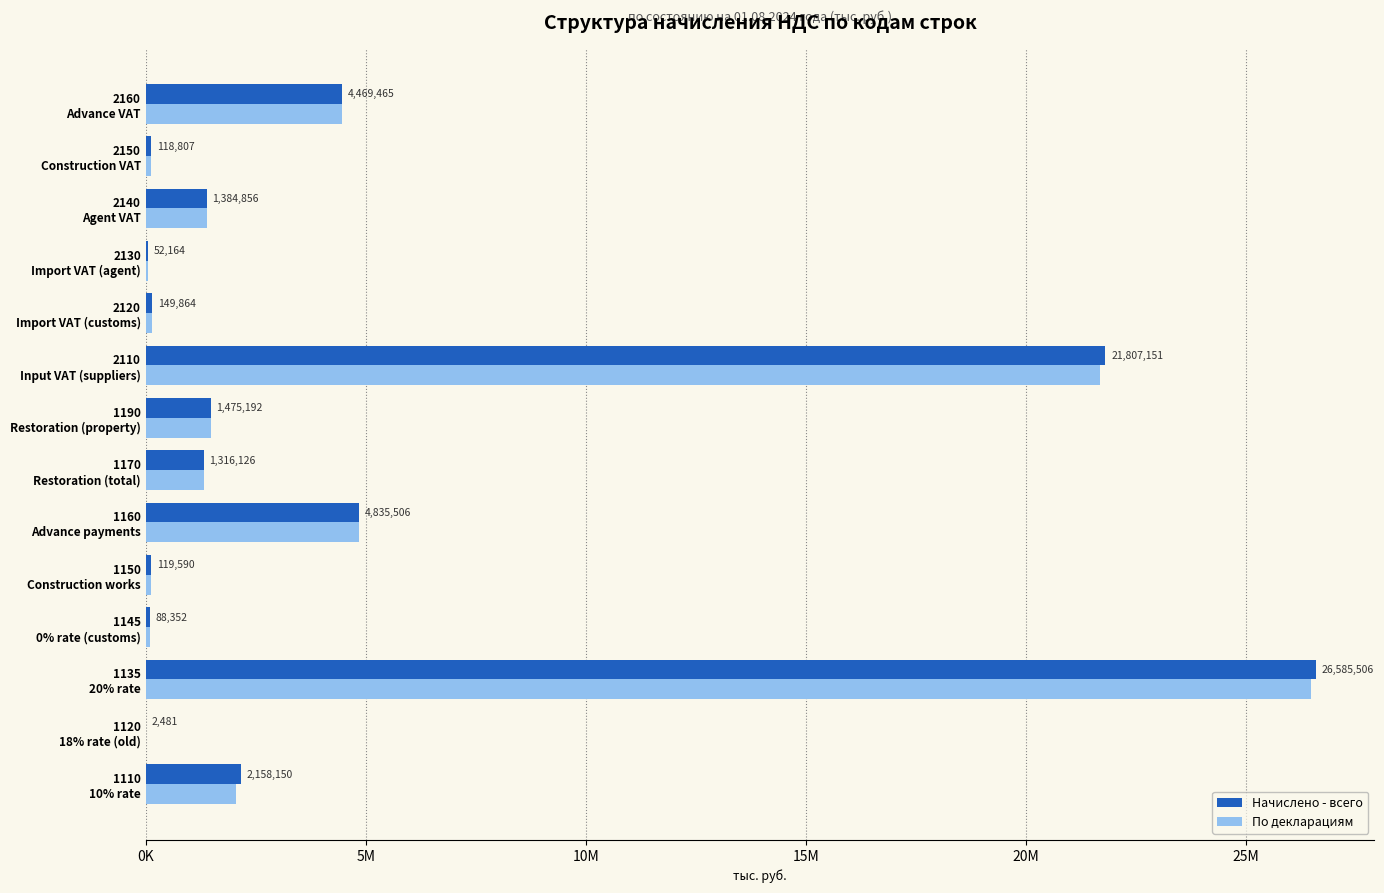

Which category has the highest value across all series?

1135
20% rate